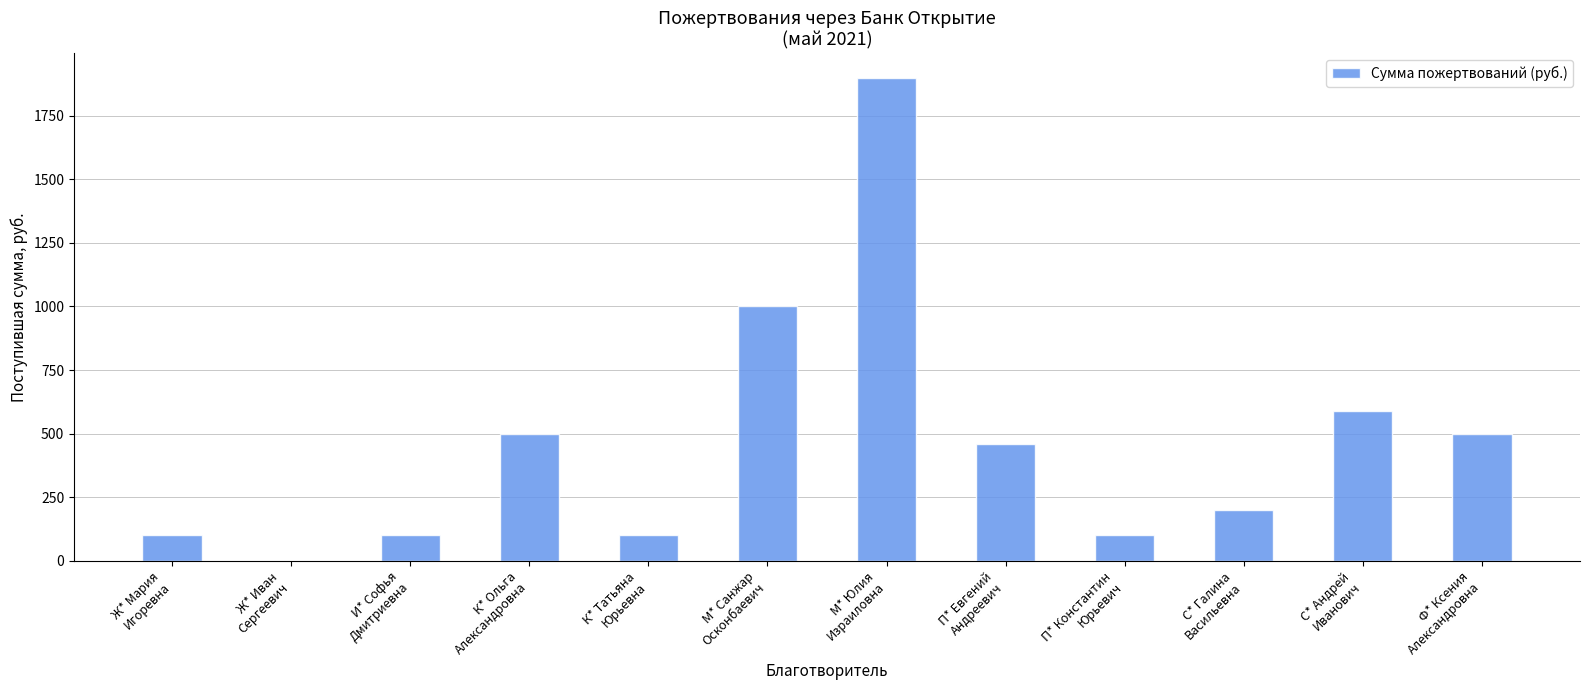

What is the greatest value displayed?

1900